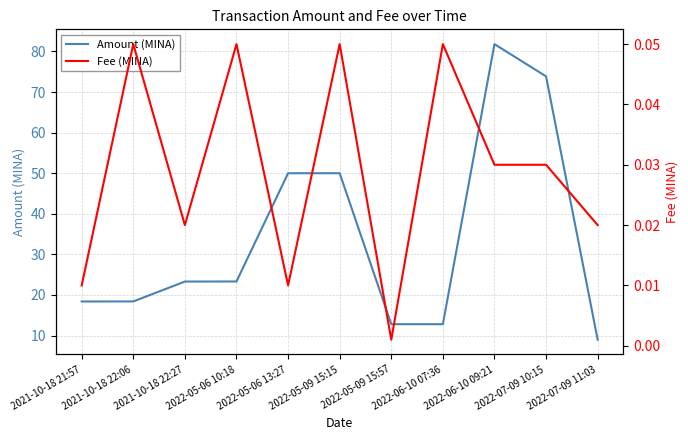

How many data points in Amount (MINA) are less than 23?

5